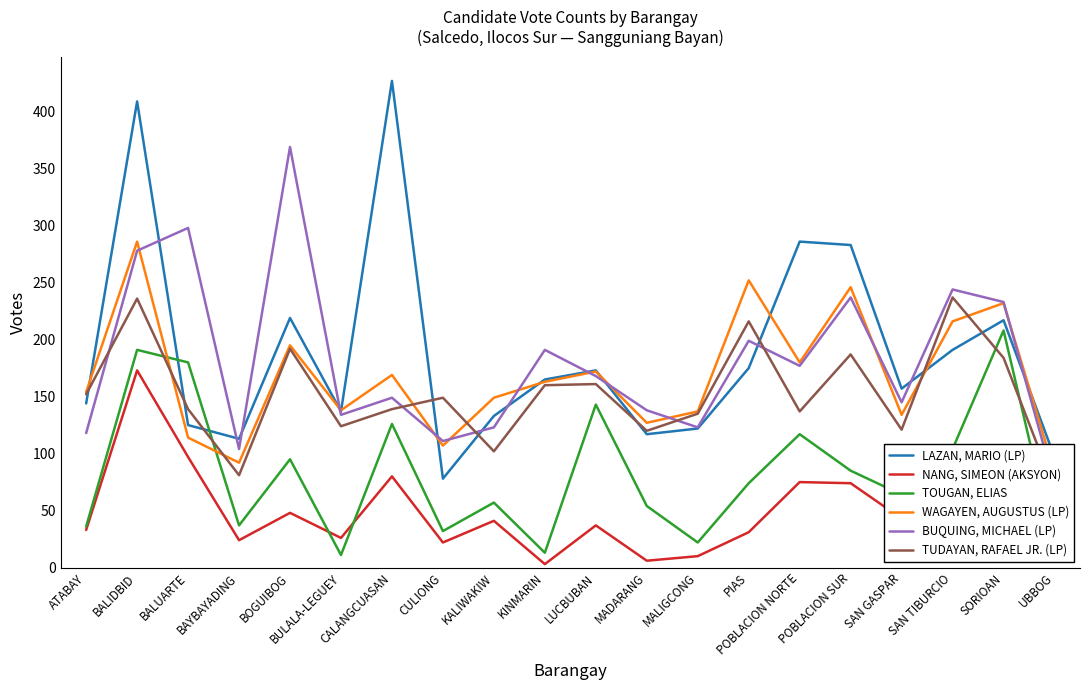

What are all the series names shown in the legend?

LAZAN, MARIO (LP), NANG, SIMEON (AKSYON), TOUGAN, ELIAS, WAGAYEN, AUGUSTUS (LP), BUQUING, MICHAEL (LP), TUDAYAN, RAFAEL JR. (LP)